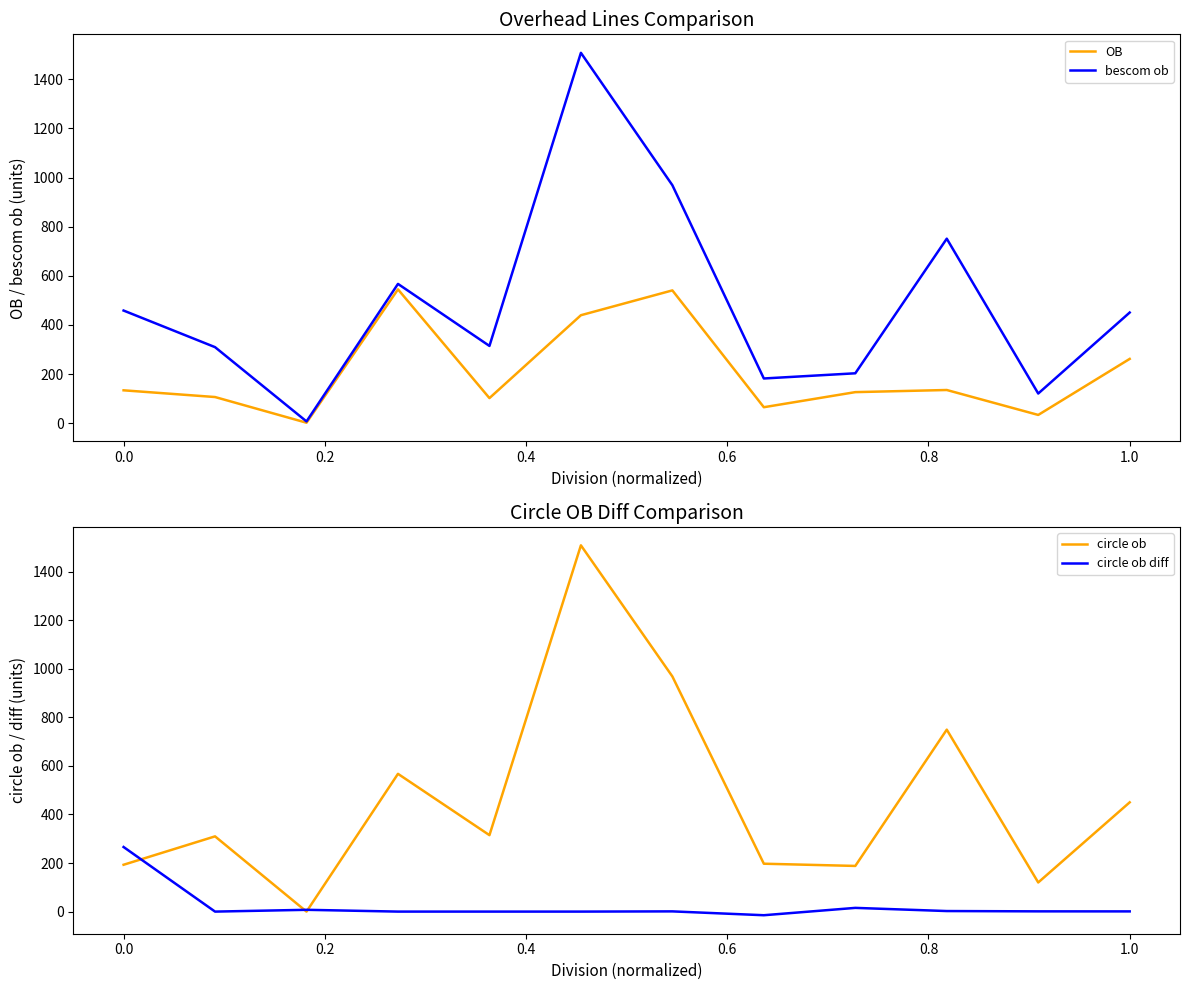

The circle ob diff series shows 195.6 at 0.8. True or false?

False